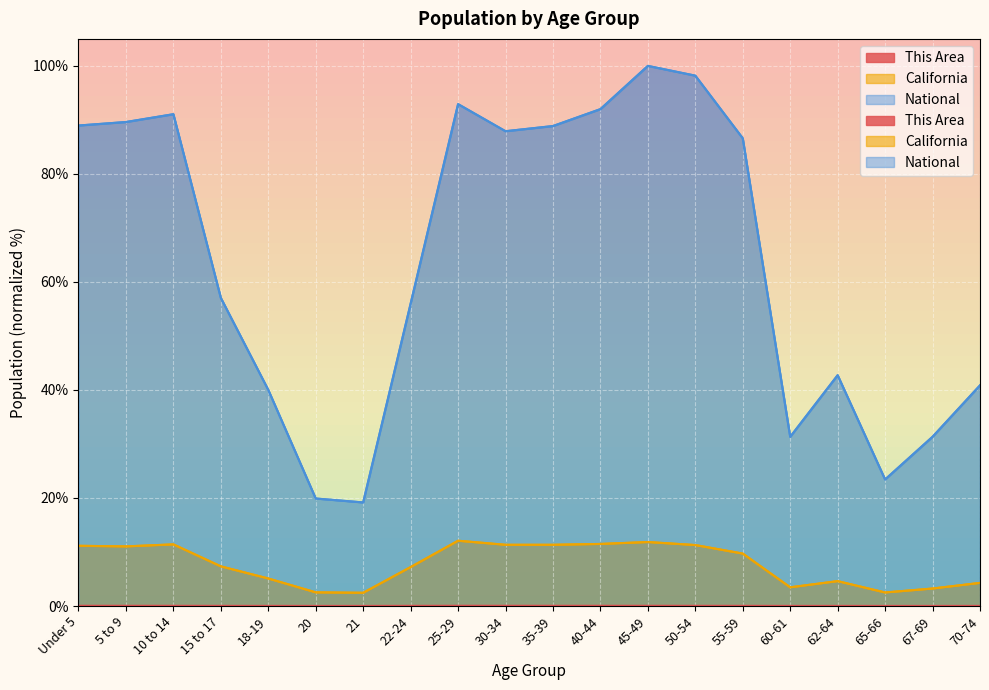

What is the sum of all National values?

1277.9